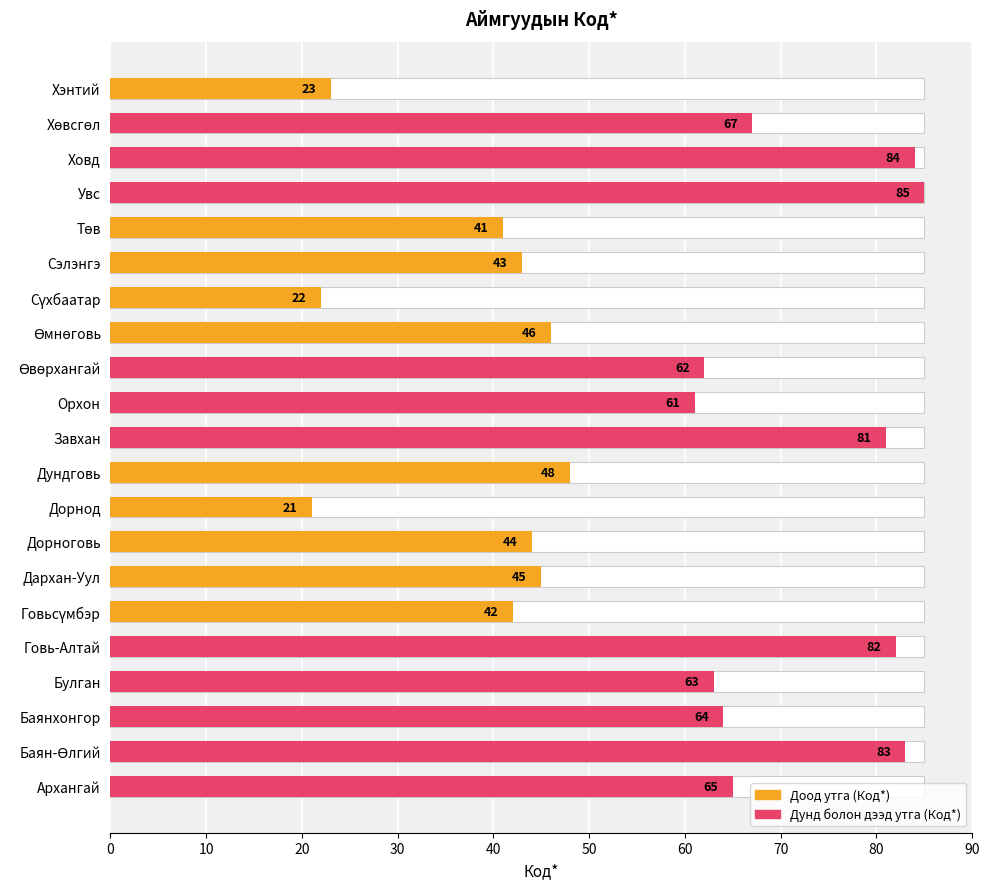

Read the value at Баян-Өлгий, to the nearest 10.

80